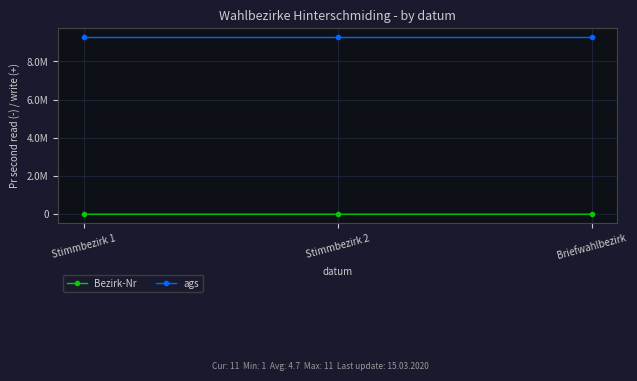

Reading right to left, extract all data points from this chart.

Bezirk-Nr: 11	2	1
ags: 9272126	9272126	9272126